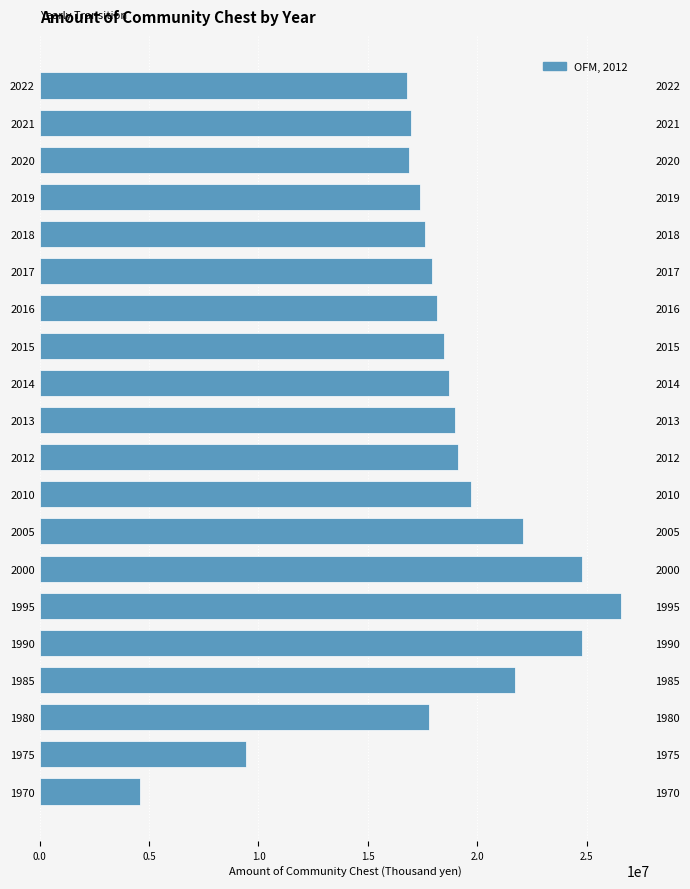

What is the difference between the maximum and minimum values?

22000135